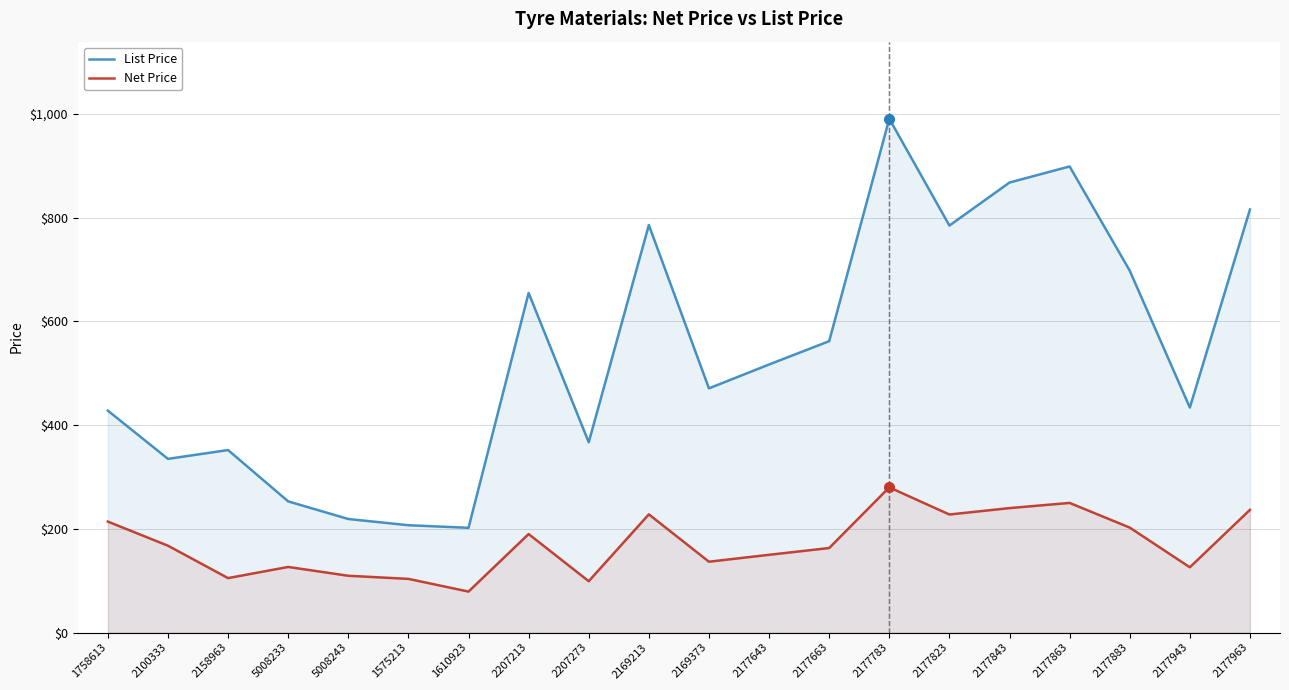

At 2177663, list the series in order from largest to smallest.

List Price, Net Price